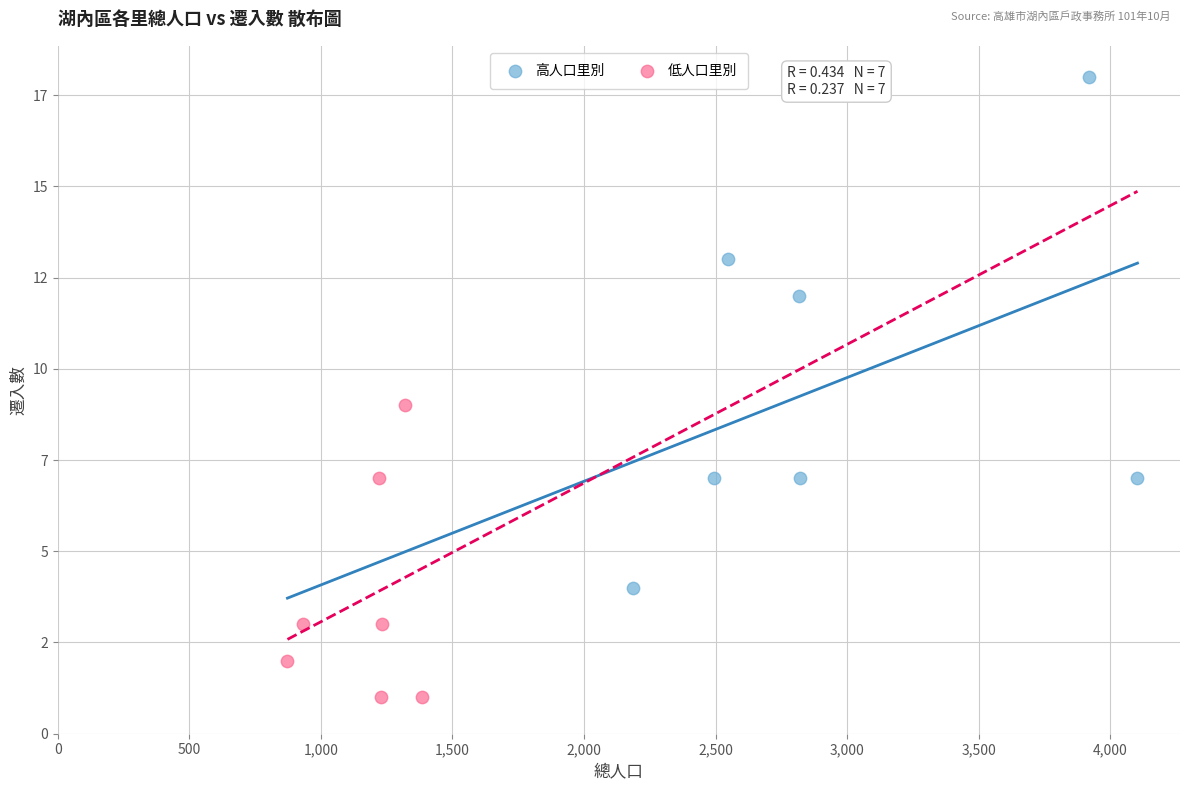

Which series contains the lowest Y value?

低人口里別